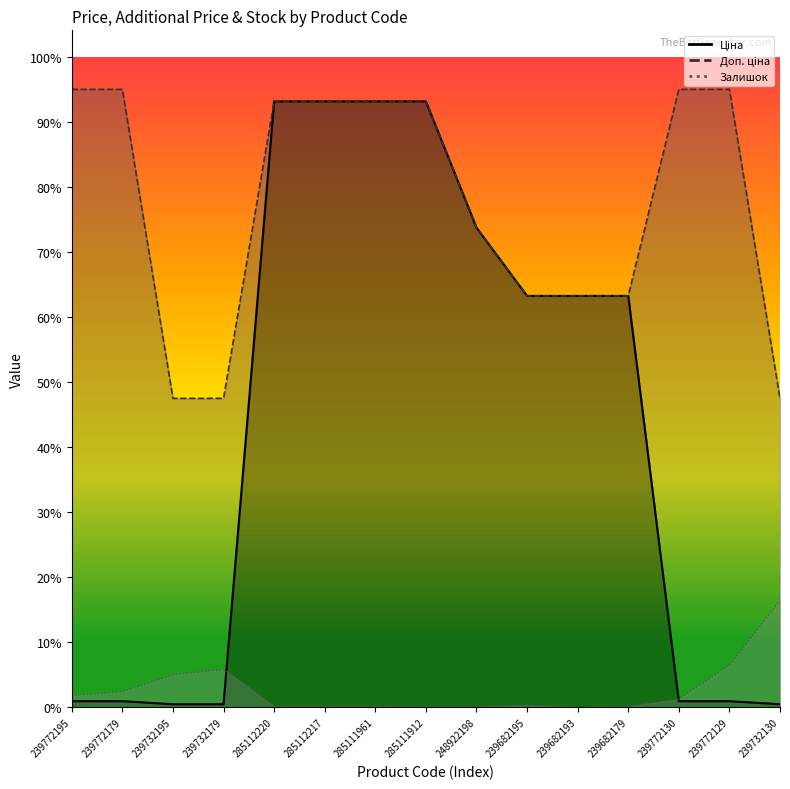

Reading left to right, list all the values displayed in this chart.

Ціна: 239772195=114.1	239772179=114.1	239732195=57.0	239732179=57.0	285112220=11188.2	285112217=11188.2	285111961=11188.2	285111912=11188.2	248922198=8856.7	239682195=7596.5	239682193=7596.5	239682179=7596.5	239772130=114.1	239772129=114.1	239732130=57.0
Доп. ціна: 239772195=11410.0	239772179=11410.0	239732195=5705.0	239732179=5705.0	285112220=11188.2	285112217=11188.2	285111961=11188.2	285111912=11188.2	248922198=8856.7	239682195=7596.5	239682193=7596.5	239682179=7596.5	239772130=11410.0	239772129=11410.0	239732130=5705.0
Залишок: 239772195=218.0	239772179=290.0	239732195=601.0	239732179=702.0	285112220=17.0	285112217=17.0	285111961=17.0	285111912=15.0	248922198=11.0	239682195=39.0	239682193=0.0	239682179=17.0	239772130=153.0	239772129=779.0	239732130=1972.0